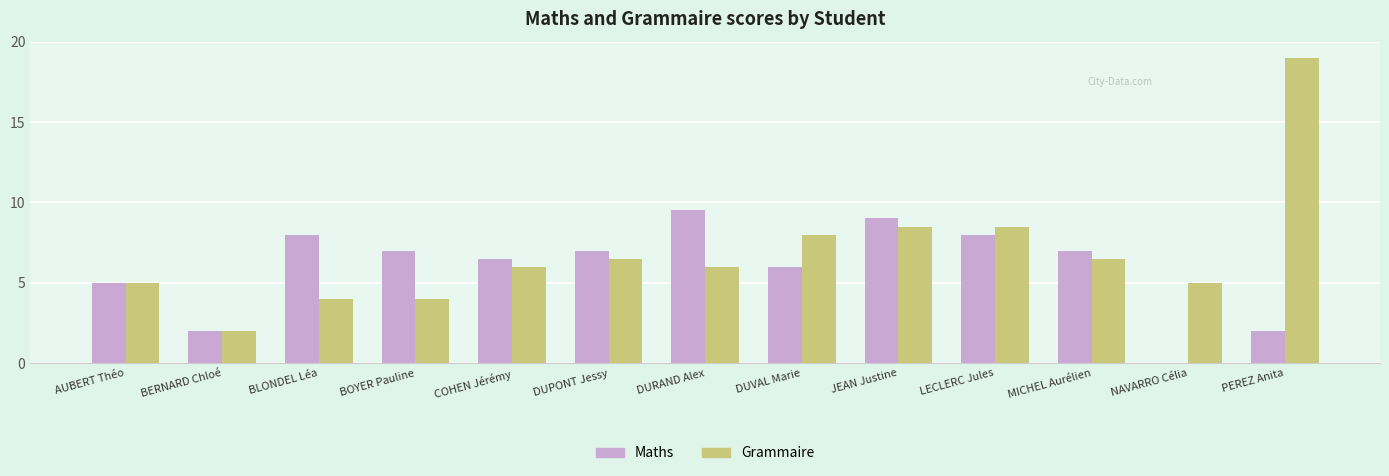

Count the Maths values in the range 5 to 8.

8